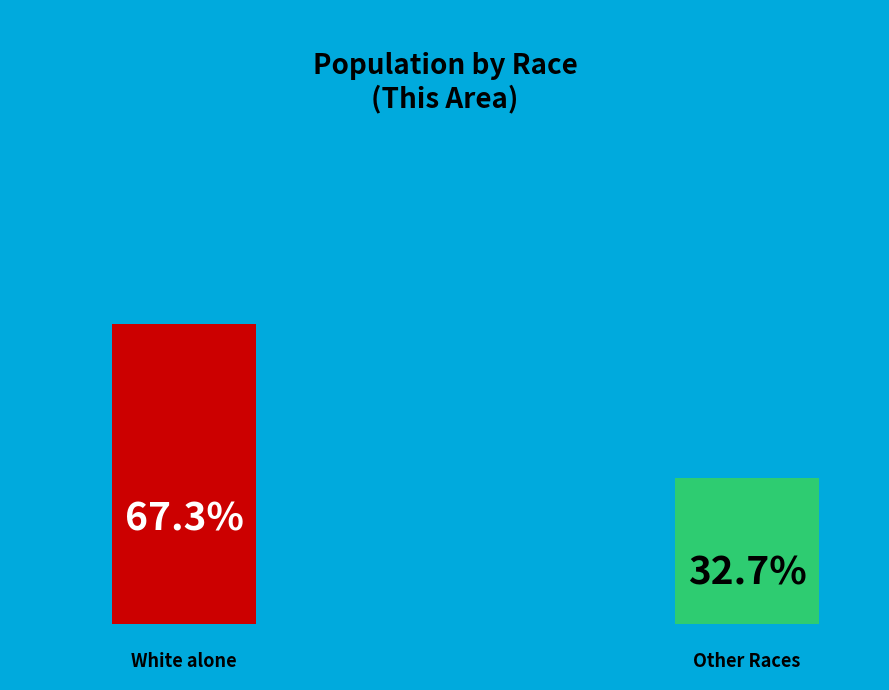

Is there a majority slice in this chart?

Yes